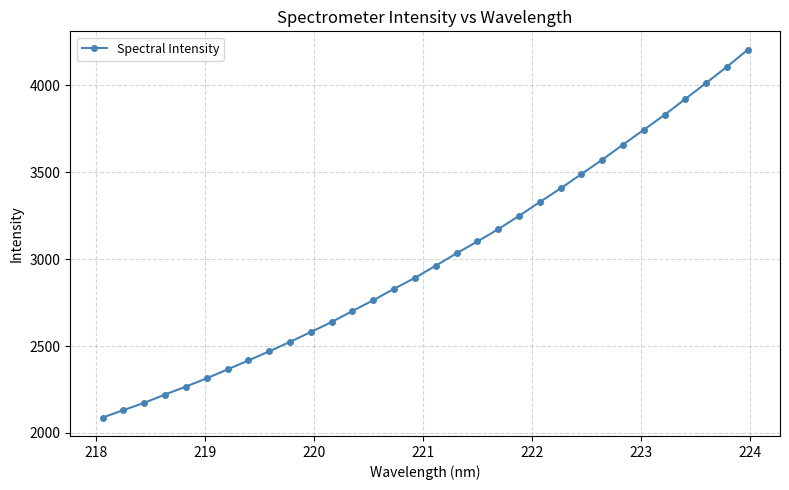

How many values exceed 2962?

16